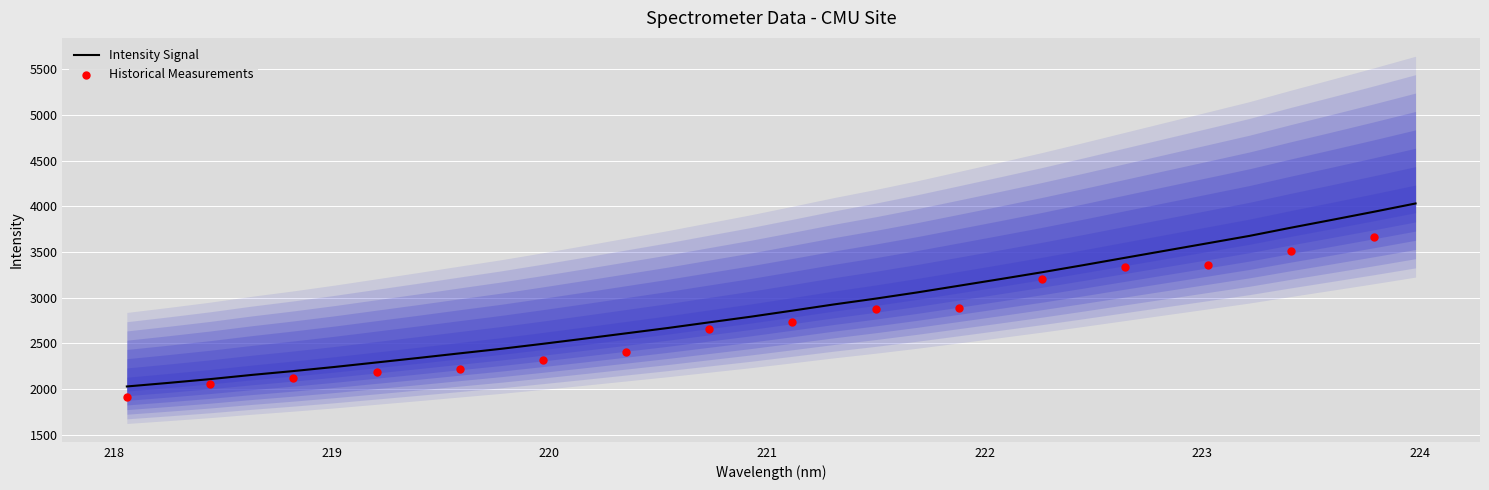

What is the minimum value for Intensity Signal?

2026.5